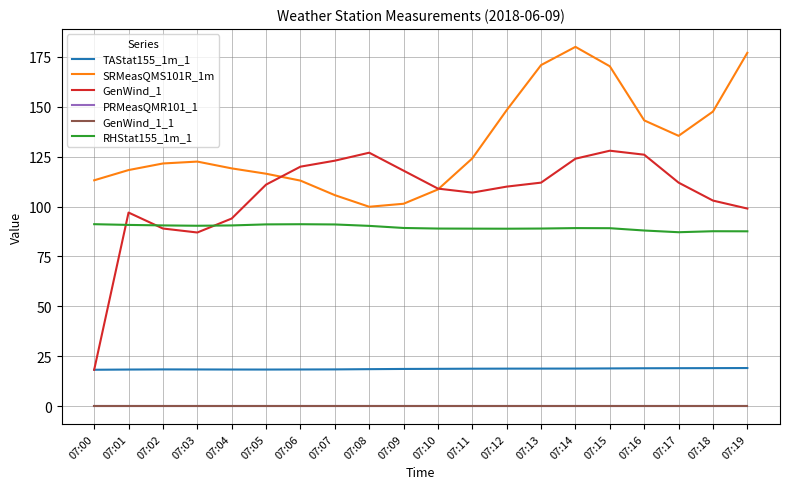

Rank the series at 07:08 from lowest to highest value.

PRMeasQMR101_1, GenWind_1_1, TAStat155_1m_1, RHStat155_1m_1, SRMeasQMS101R_1m, GenWind_1